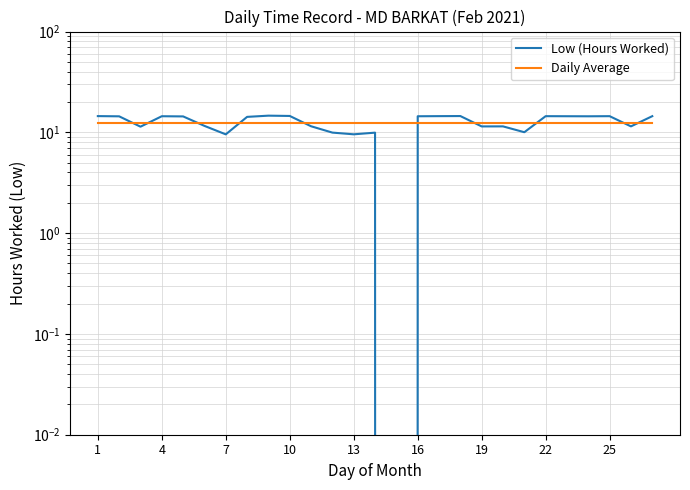

How many times do Low (Hours Worked) and Daily Average cross each other?

10